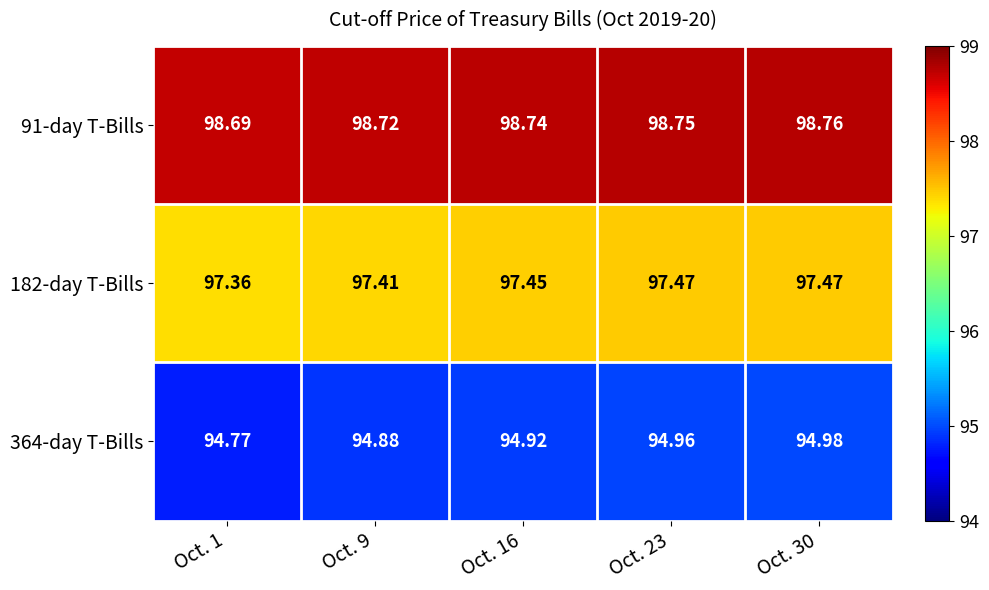

Which series has the largest total across all categories?

91-day T-Bills